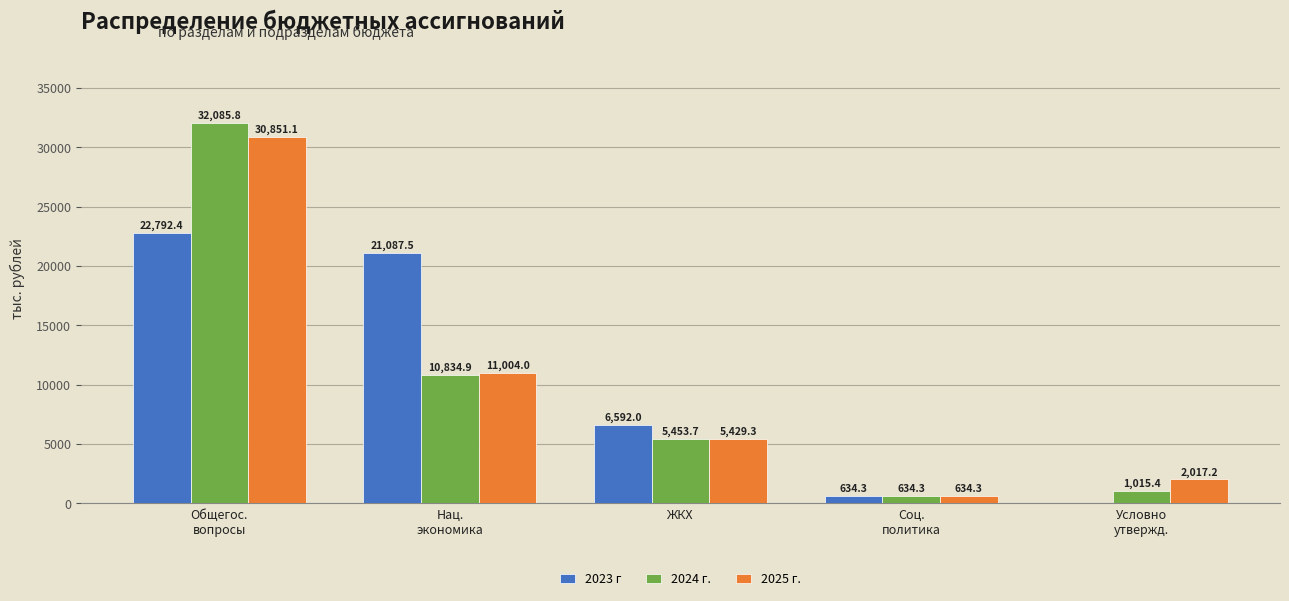

The 2023 г series shows 0.0 at Условно
утвержд.. True or false?

True